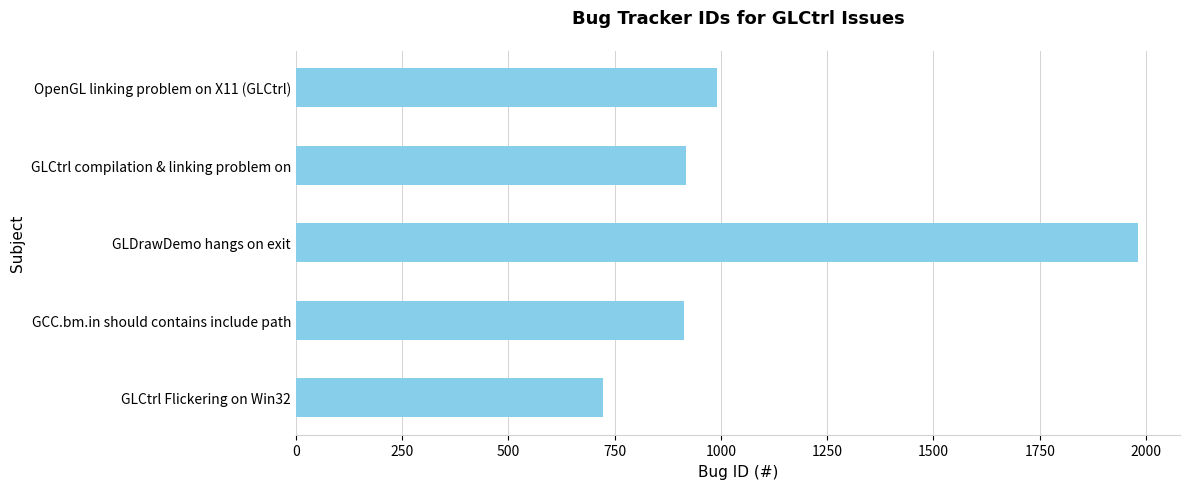

Is it true that the value at GLDrawDemo hangs on exit is 3522?

False